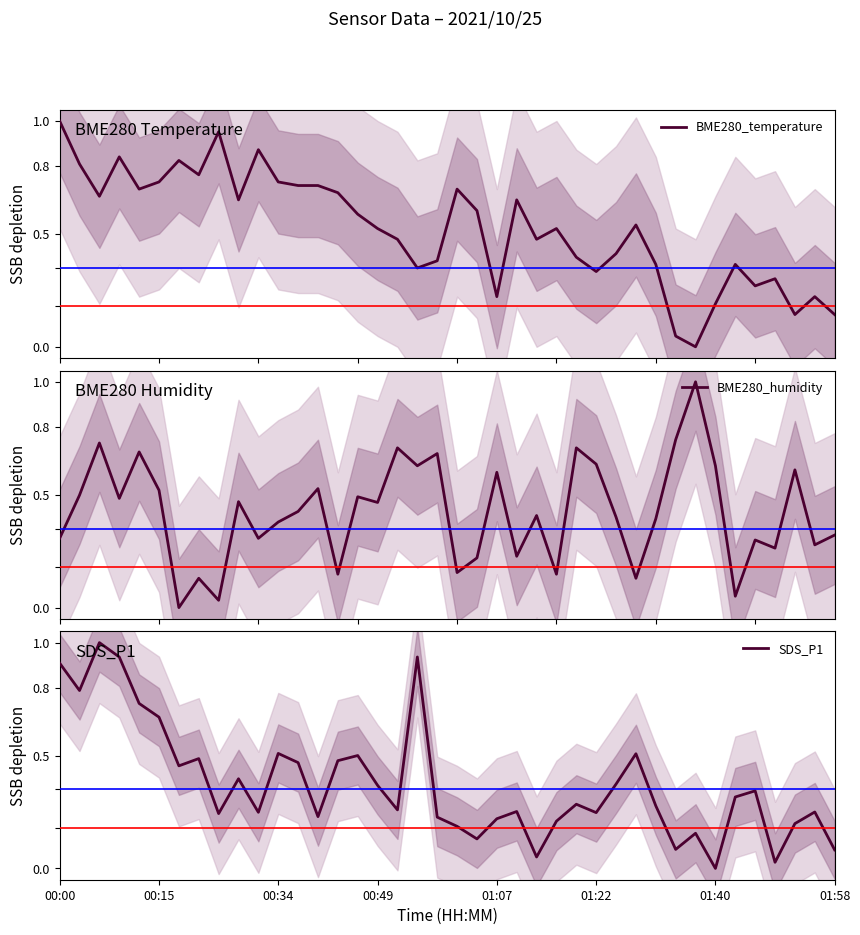

How many intersections are there between BME280_humidity and BME280_temperature?

13